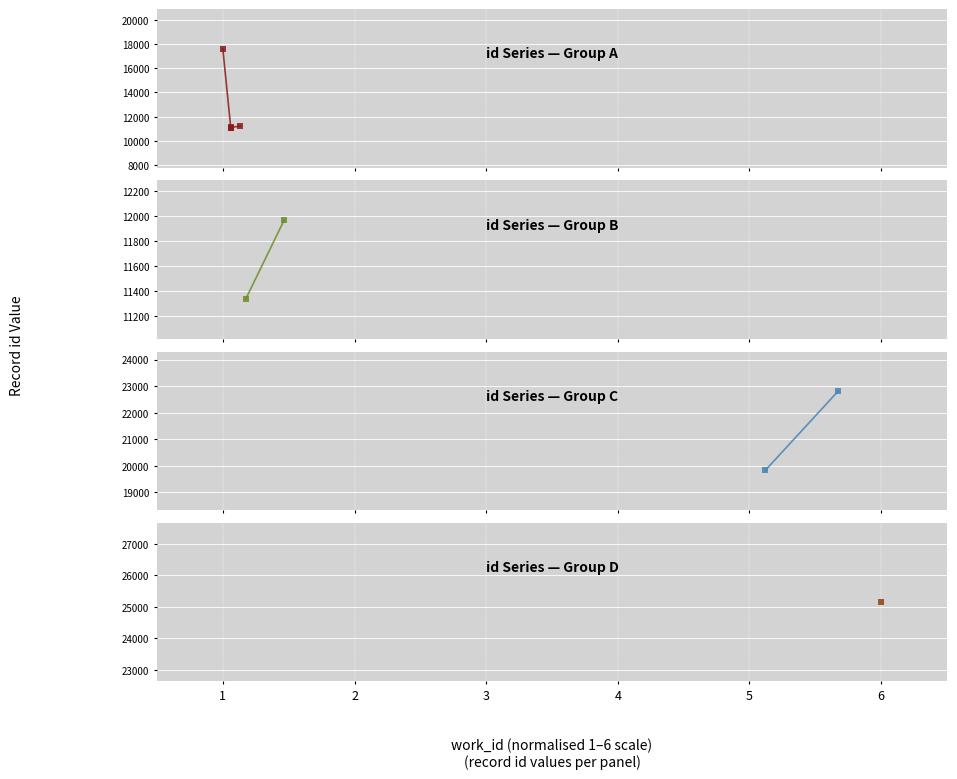

How many categories are shown in the chart?

10